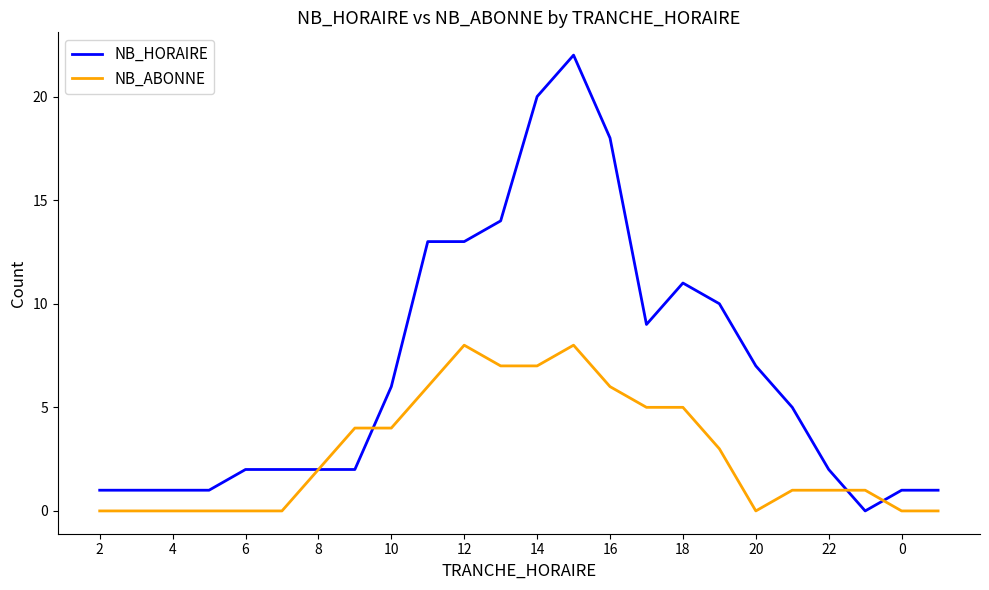

How many categories are shown in the chart?

24